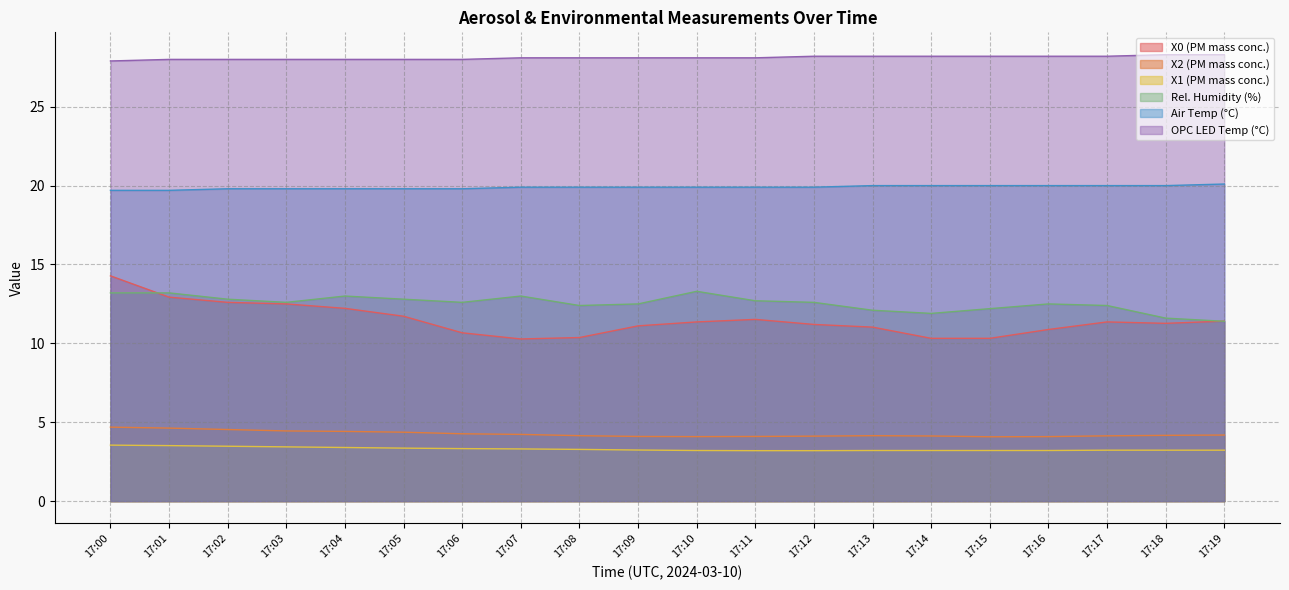

What is the spread (max minus min) of values at 17:03?

24.6